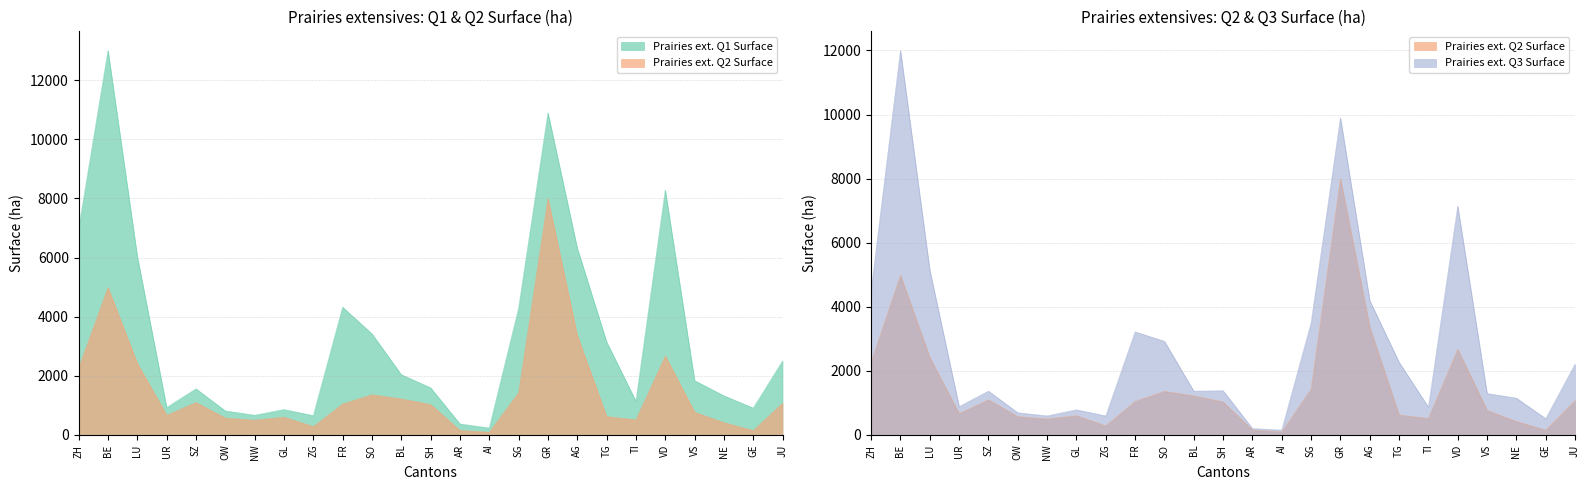

What is the total value across all series at GR?

28787.1